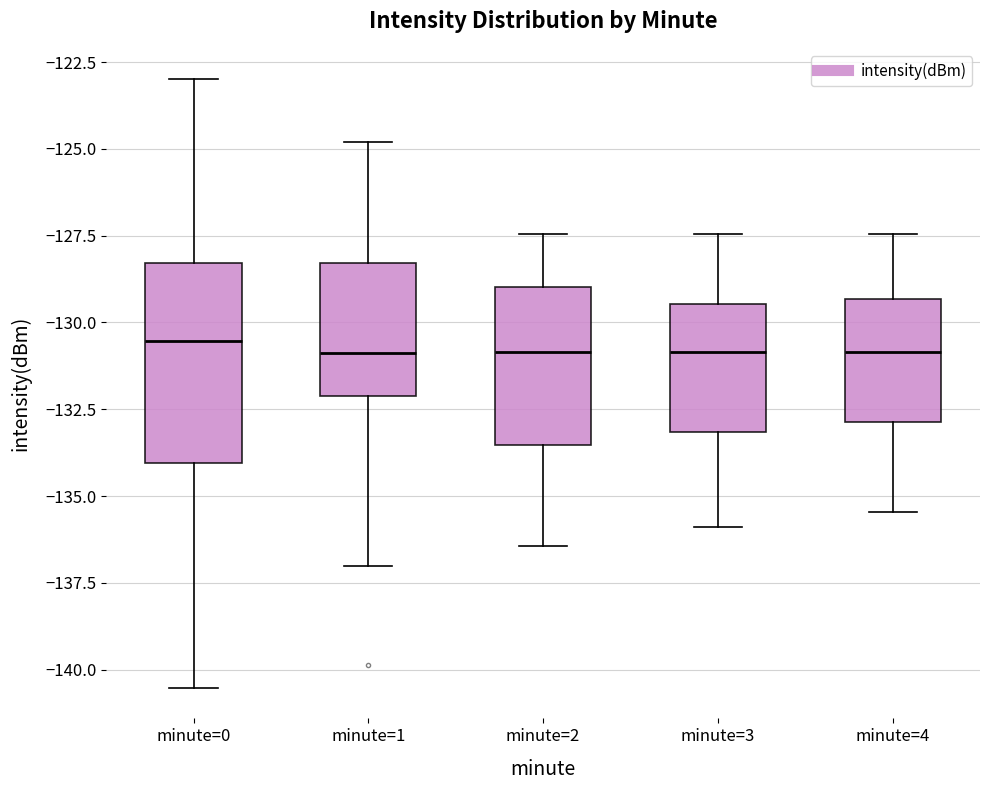

Which box is the tallest, from its lower edge to its upper edge?

minute=0